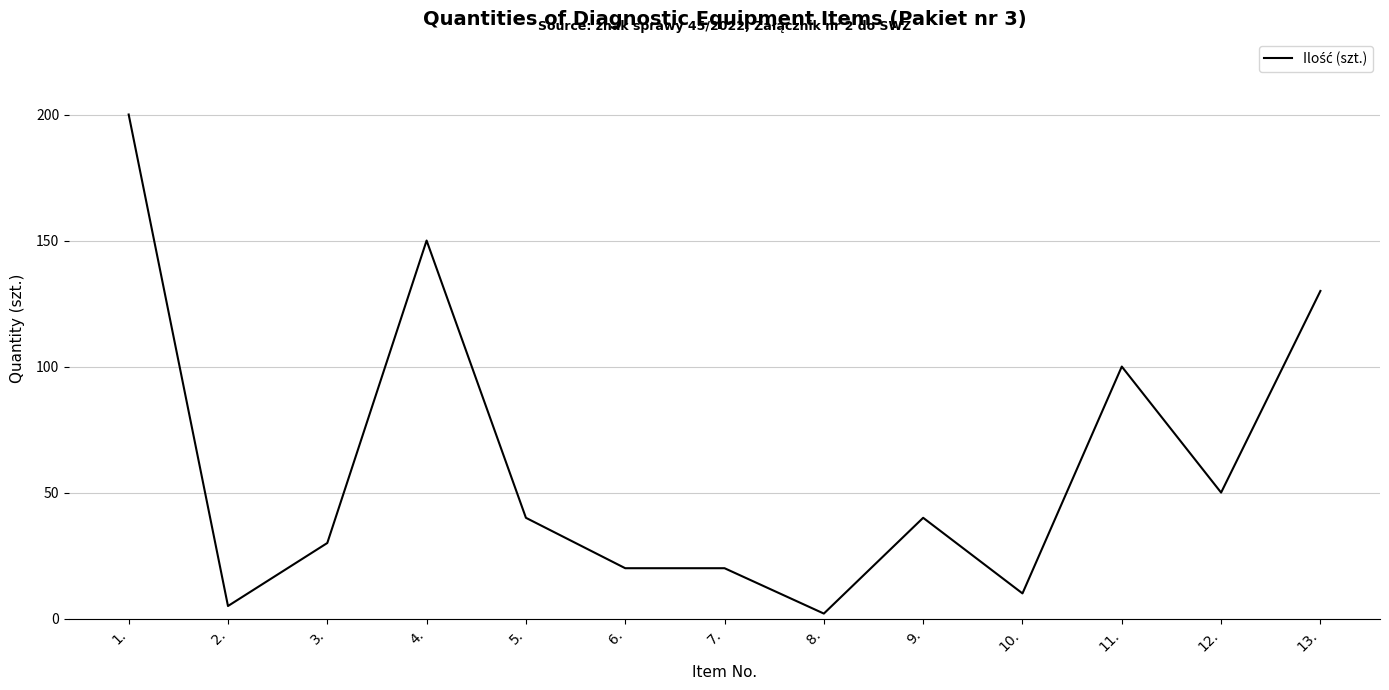

What is the difference between the values at 4. and 2.?

145